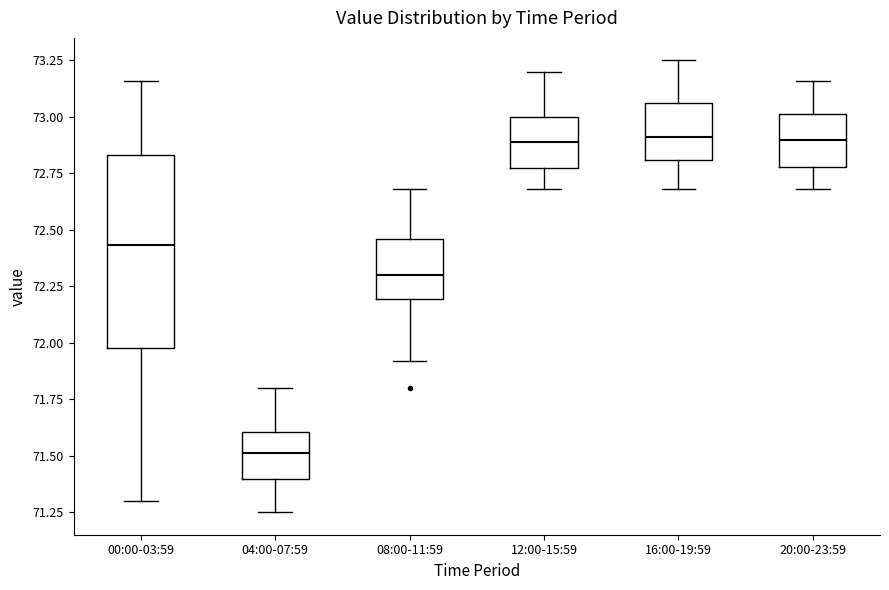

Reading left to right, transcribe this box plot: for each box, give where its median line is, the range the box spans, and where its two whiskers end, as read against the y-axis. The values are not printed on the chart, so give them approximately, as read against the axis.

00:00-03:59: median 72.45, box 72.00 to 72.85, whiskers 71.30 to 73.15
04:00-07:59: median 71.50, box 71.40 to 71.60, whiskers 71.25 to 71.80
08:00-11:59: median 72.30, box 72.20 to 72.45, whiskers 71.90 to 72.70
12:00-15:59: median 72.90, box 72.75 to 73.00, whiskers 72.70 to 73.20
16:00-19:59: median 72.90, box 72.80 to 73.05, whiskers 72.70 to 73.25
20:00-23:59: median 72.90, box 72.80 to 73.00, whiskers 72.70 to 73.15